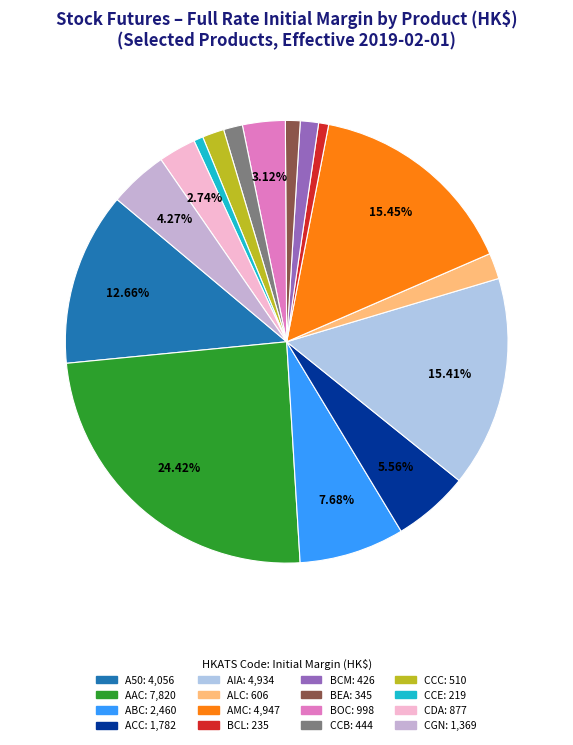

Which slice is the smallest?

CCE